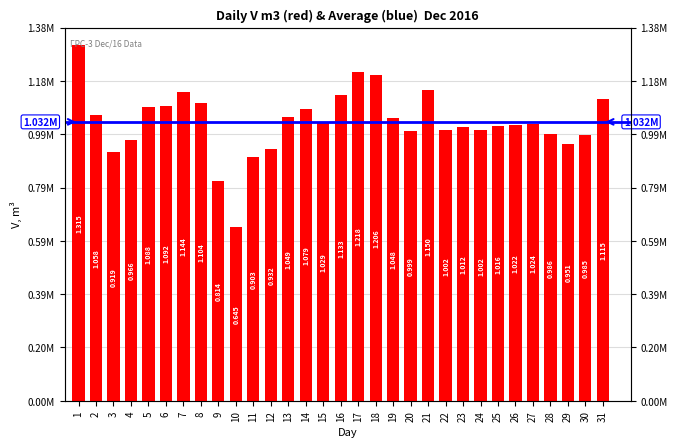

Approximately how many times larger is the value at 30 compared to 23?

1.0